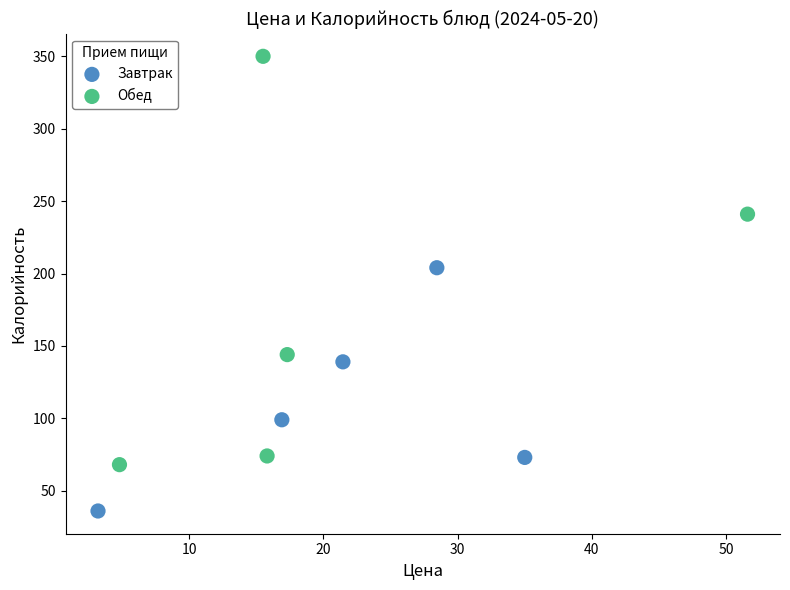

Which series contains the lowest Y value?

Завтрак